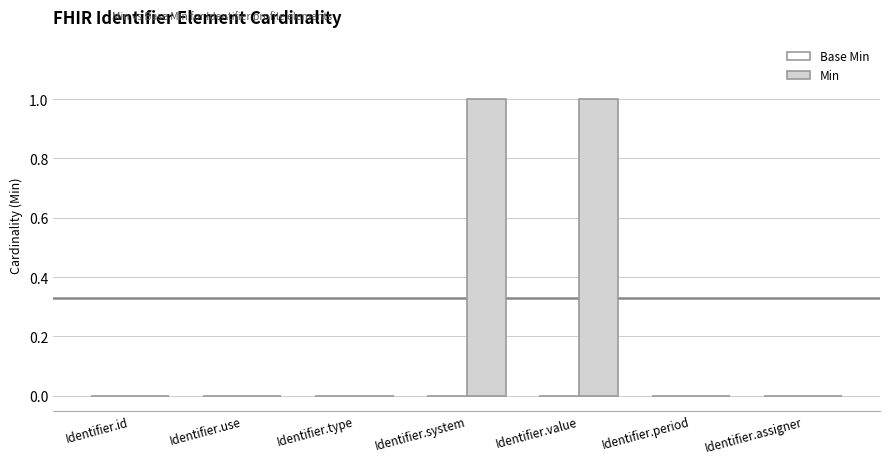

Between Identifier.system and Identifier.assigner, which is larger?

Identifier.system